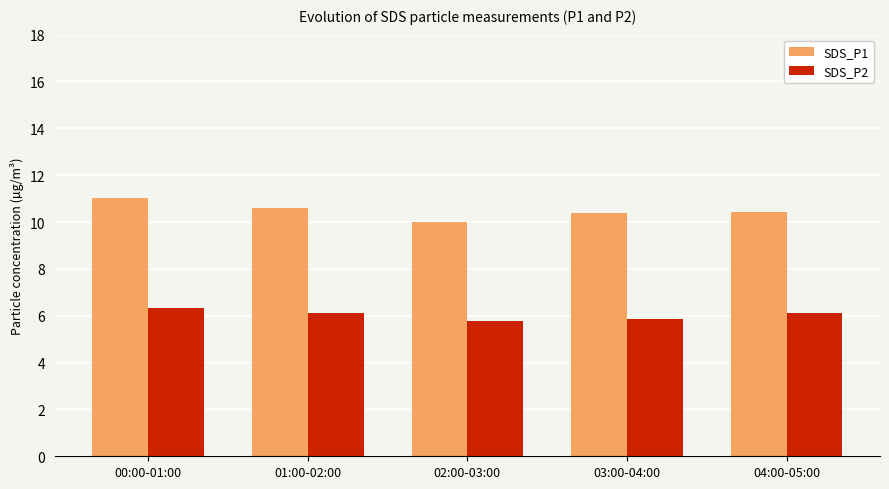

Does the chart contain stacked bars?

No